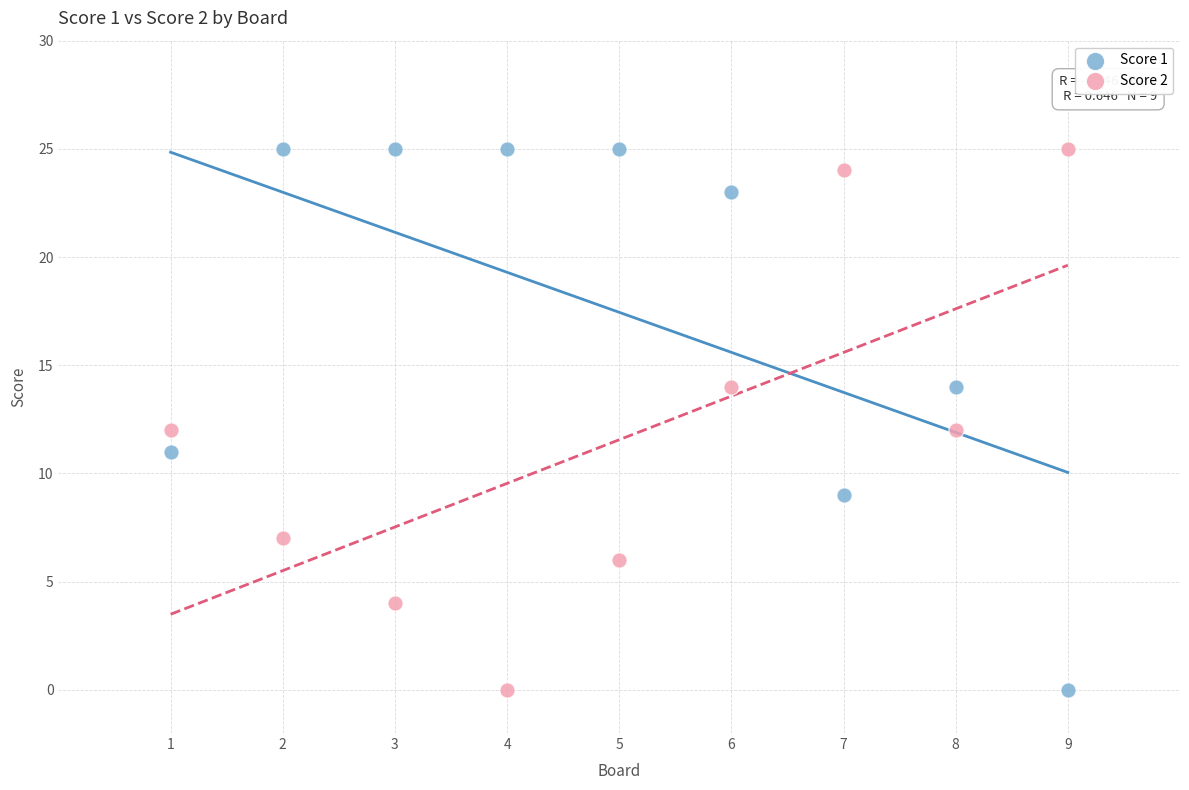

What is the X range (max minus min) for the scatter plot?

8